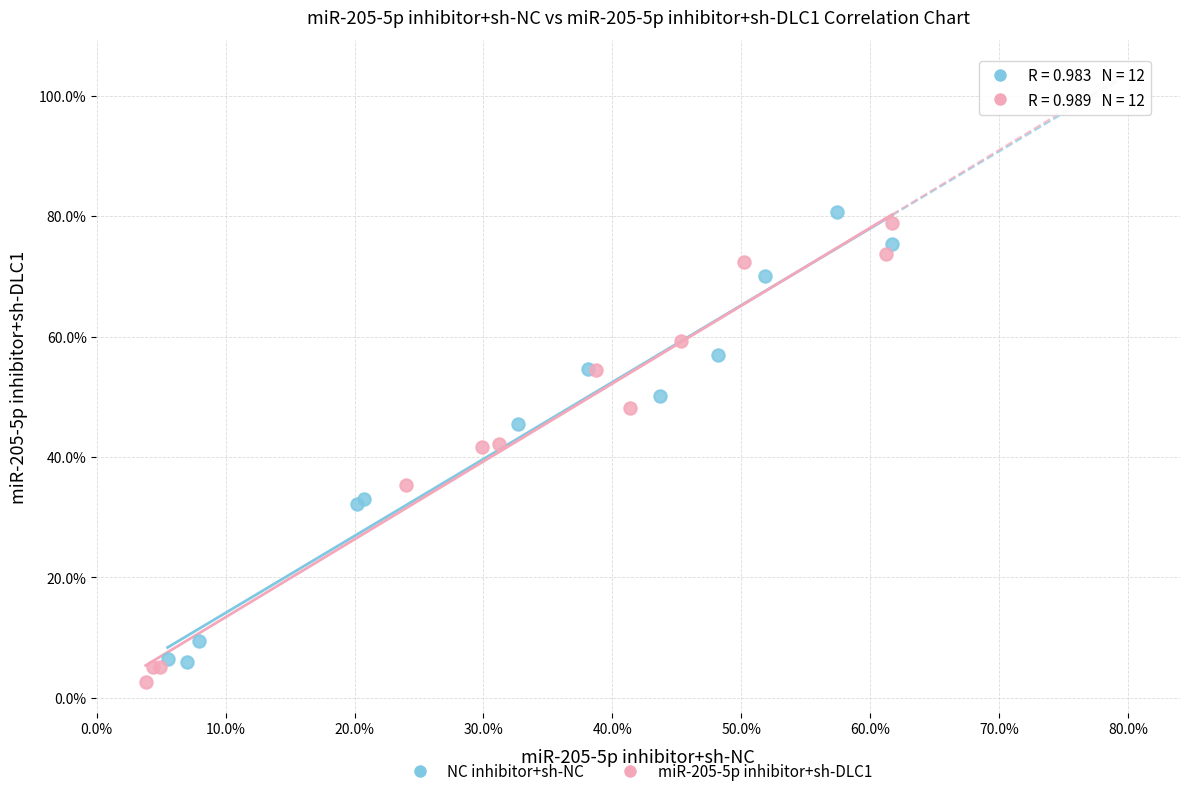

Which series has the widest spread of Y values?

miR-205-5p inhibitor+sh-DLC1